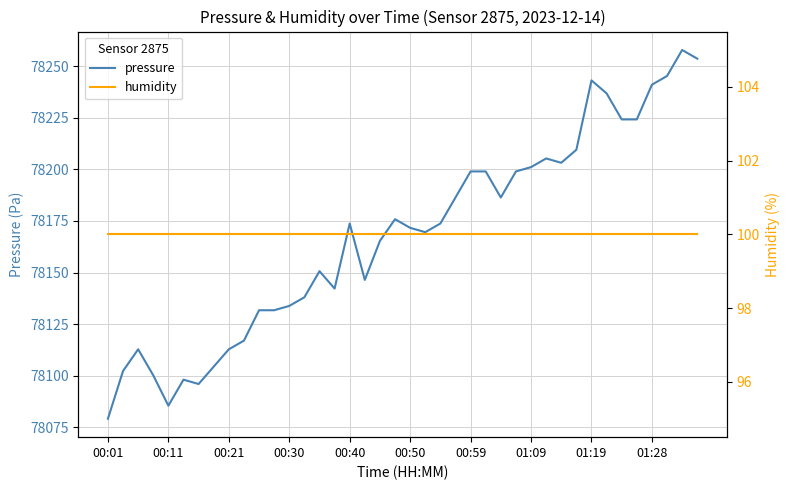

What are all the series names shown in the legend?

pressure, humidity